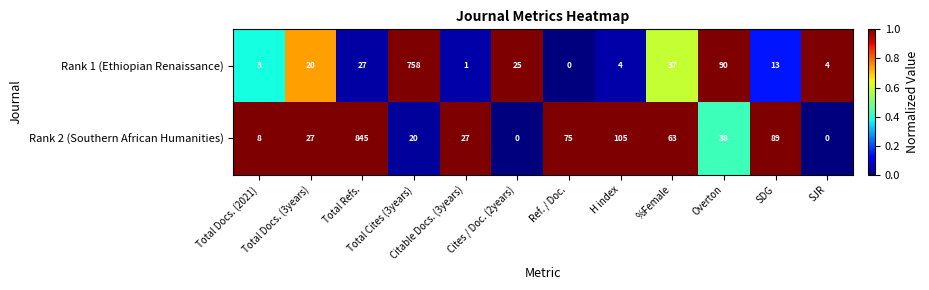

What is the approximate value of Rank 2 (Southern African Humanities) at SDG?

89